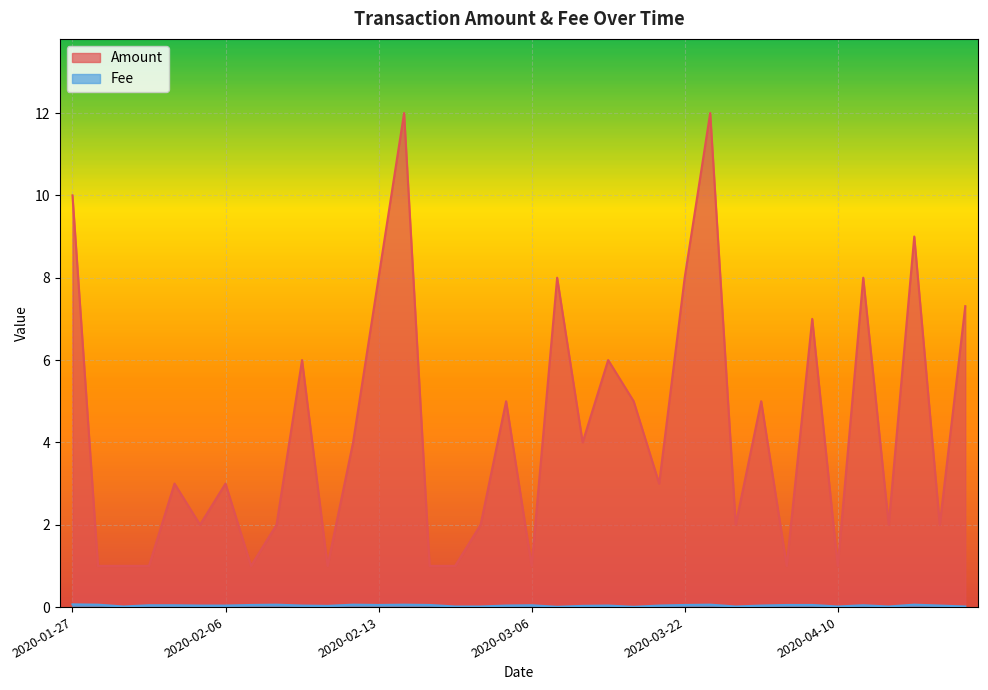

What is the difference between the second highest and second lowest values in the Fee series?

0.1